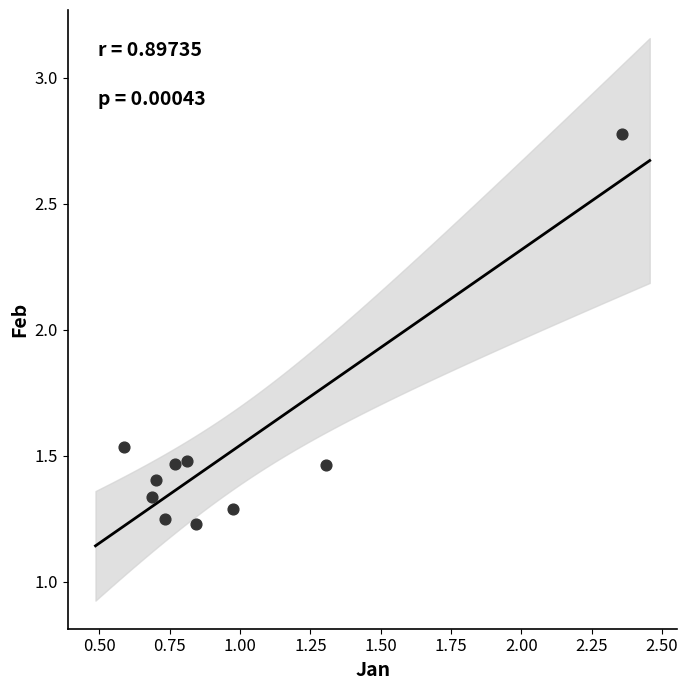

What is the range of X values (max minus min)?

1.8